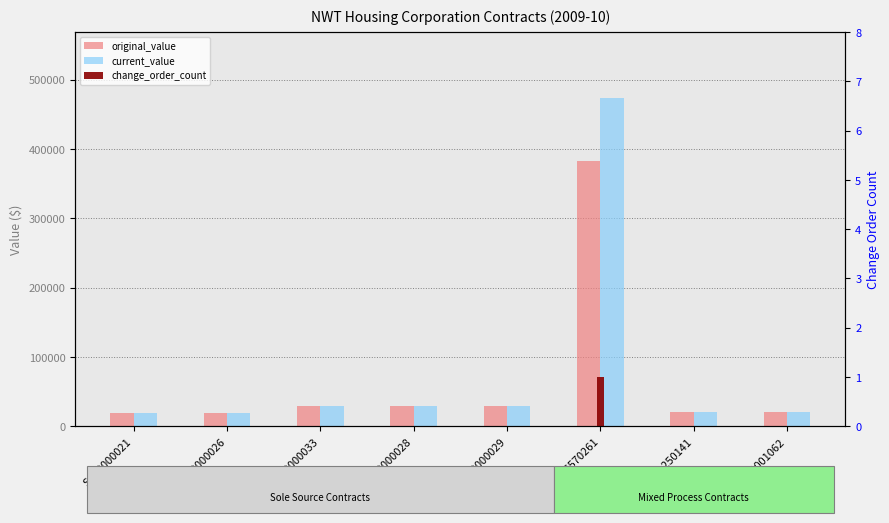

What are all the series names shown in the legend?

original_value, current_value, change_order_count